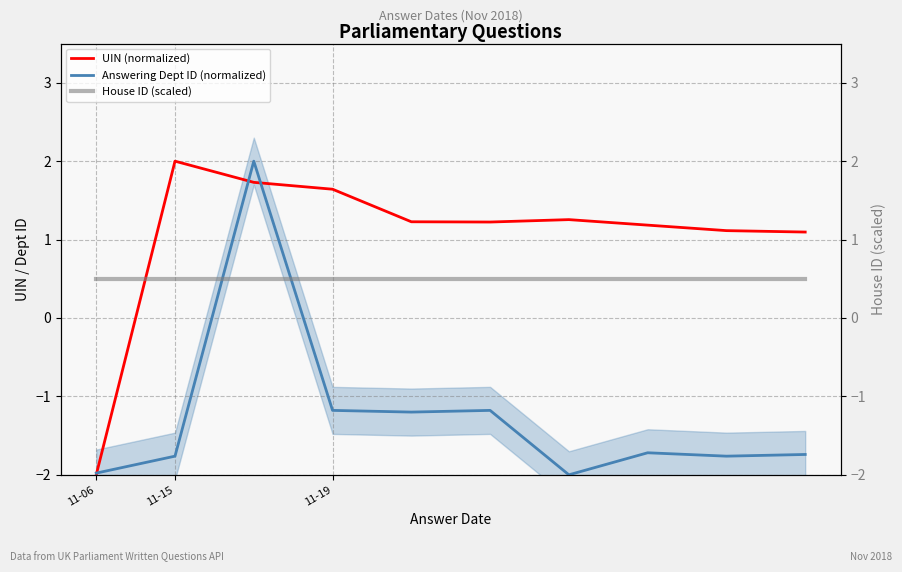

Which series ends up on top after the final intersection of House ID (scaled) and Answering Dept ID (normalized)?

House ID (scaled)